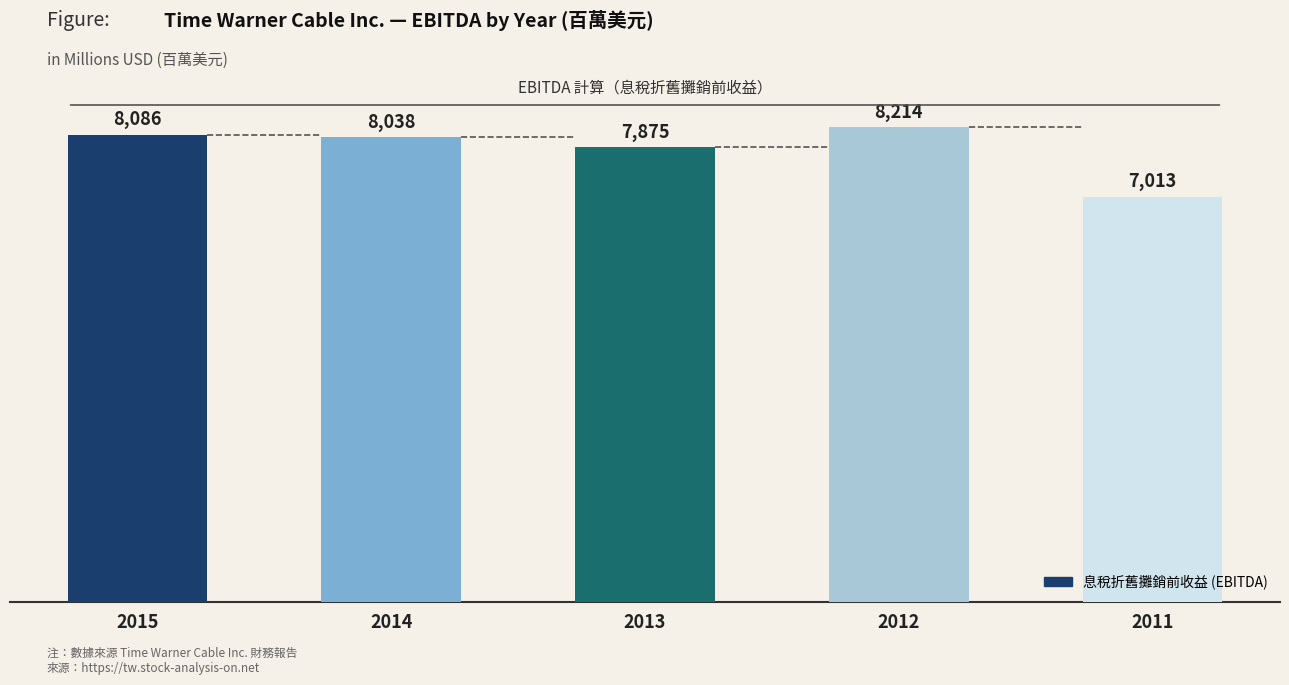

Count the number of categories in the chart.

5